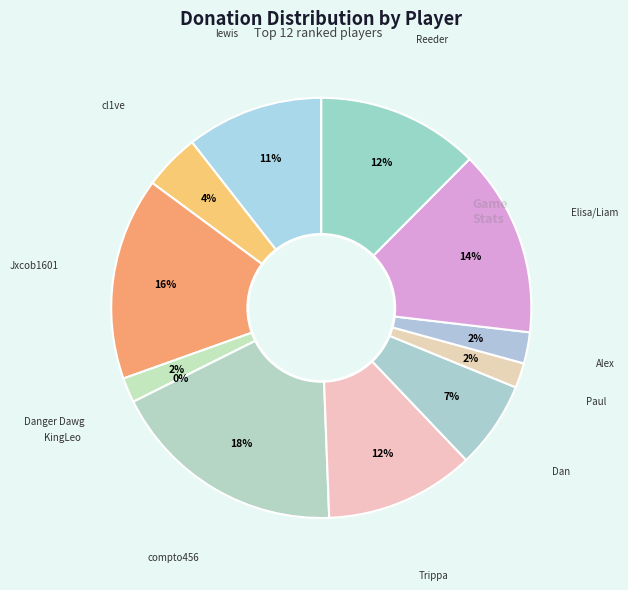

To the nearest percent, what is the difference between the largest and smallest slice percentages?

18%